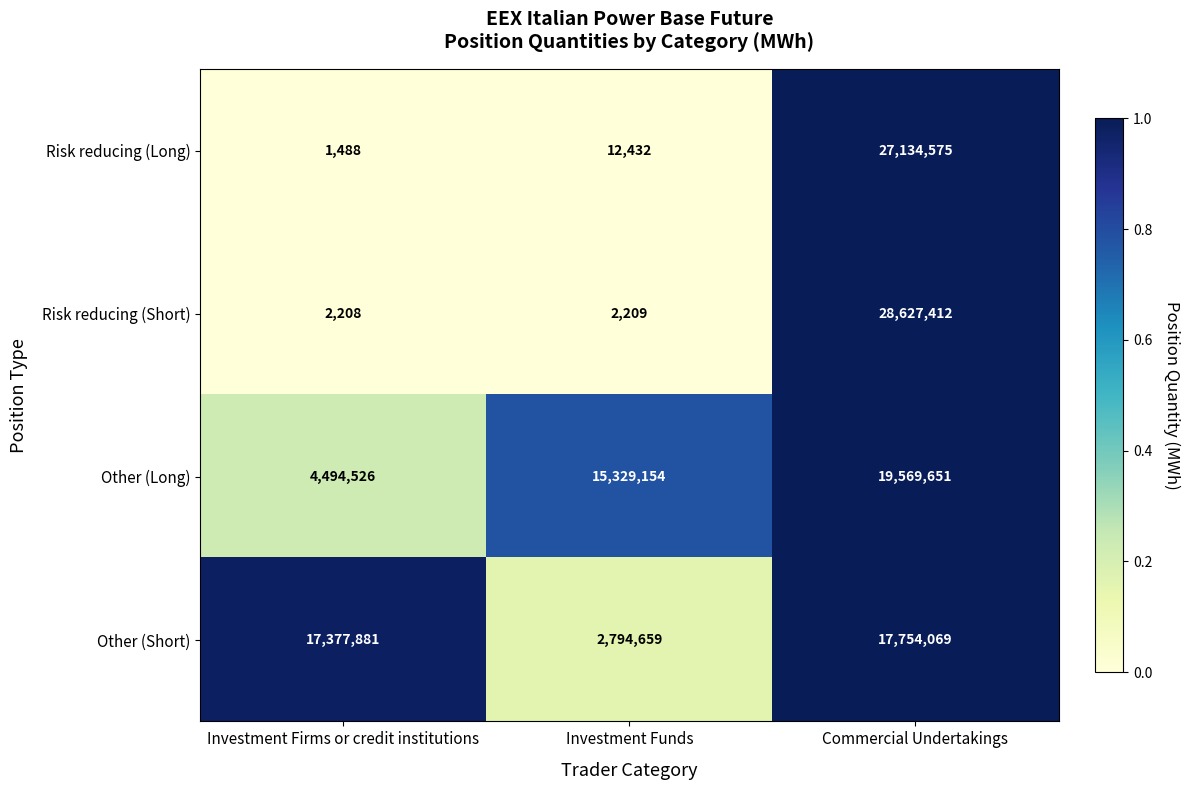

What is the sum of all Other (Long) values?

39393331